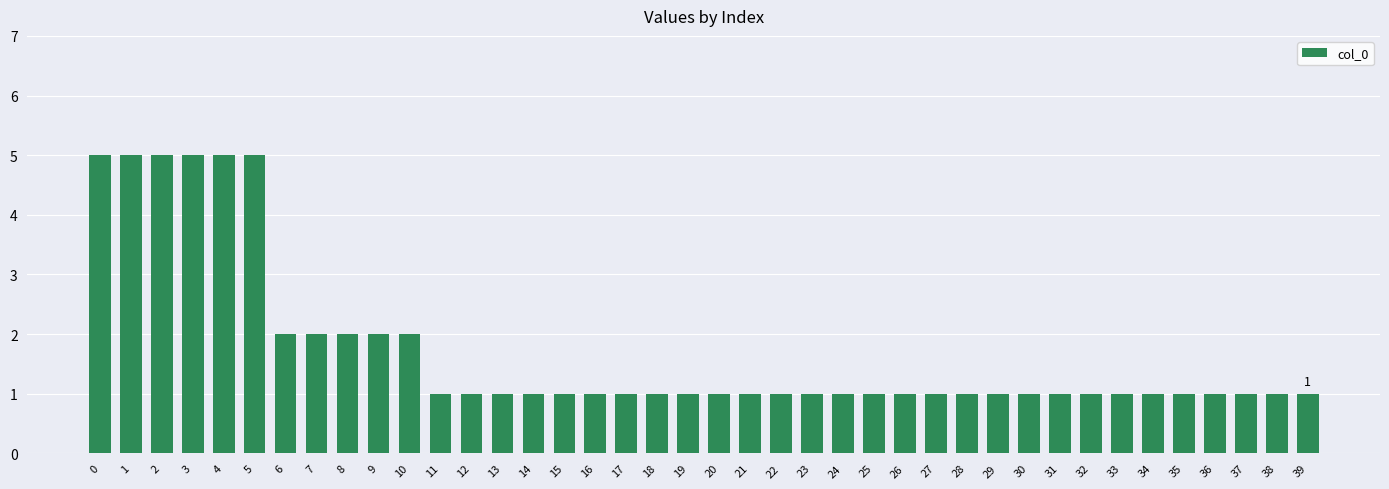

Are the bars grouped side by side (vs. stacked)?

No